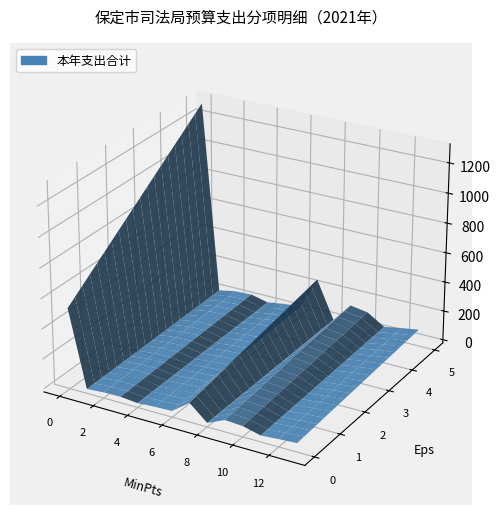

Reading left to right, transcribe all the data shown in this chart.

行政运行=1298.2	基层司法业务=18.0	普法宣传=40.0	律师公证管理=45.0	法律援助=18.0	国家统一法律职业资格考试=36.5	社区矫正=48.0	司法鉴定=265.5	法制建设=11.2	行政单位离退休=141.7	机关事业单位基本养老保险缴费支出=123.2	行政单位医疗=50.6	公务员医疗补助=72.6	住房公积金=90.7